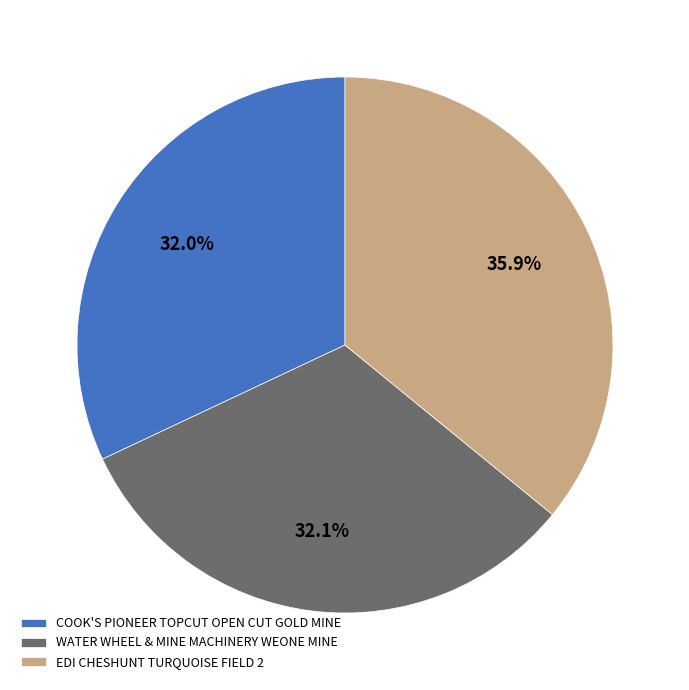

What is the ratio of the value at EDI CHESHUNT TURQUOISE FIELD 2 to the value at COOK'S PIONEER TOPCUT OPEN CUT GOLD MINE?

1.1